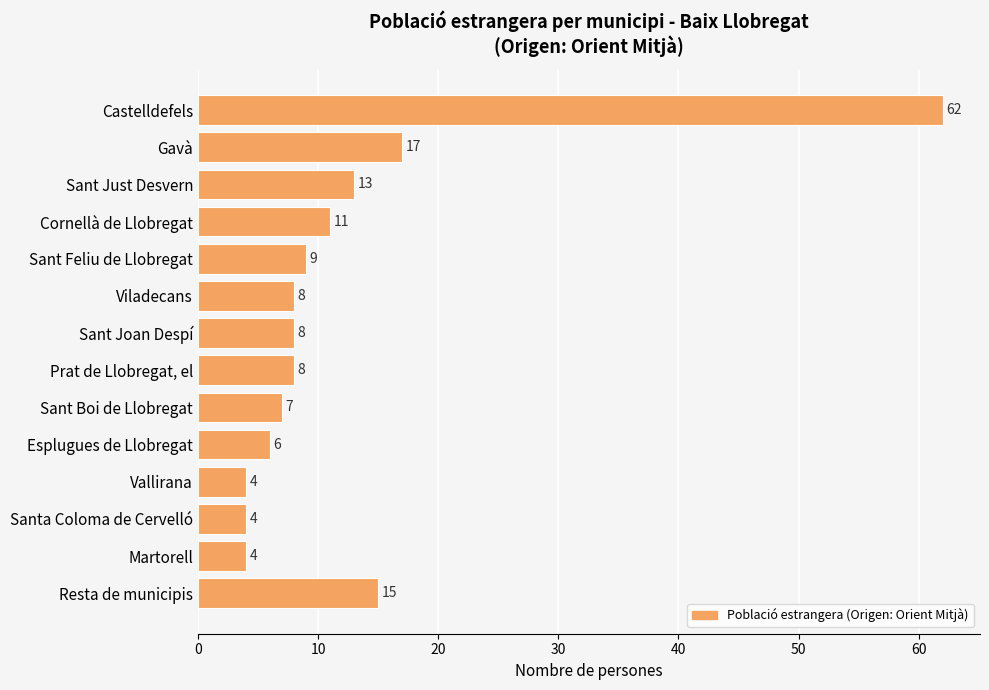

Which label corresponds to the largest value in the chart?

Castelldefels